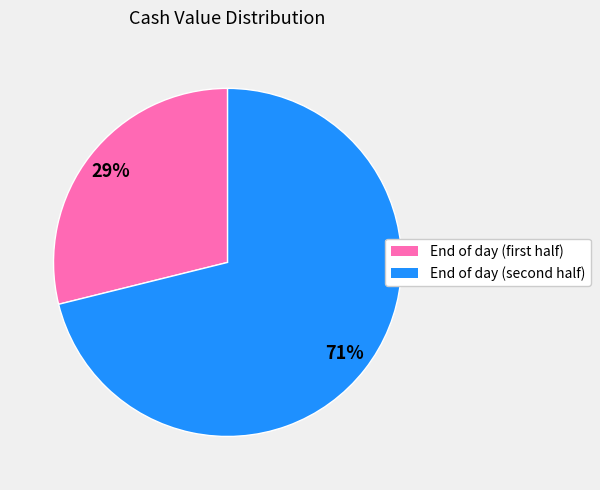

How many segments does this pie chart have?

2